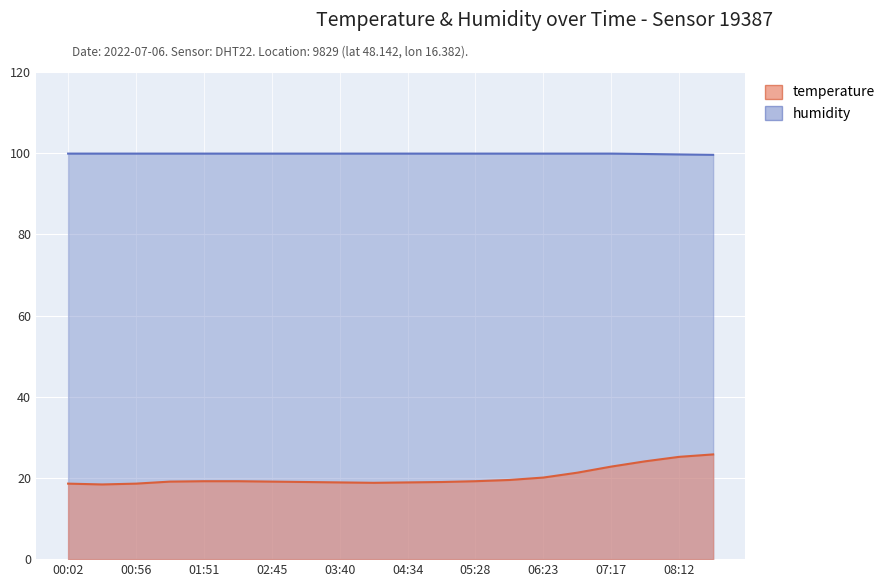

True or false: temperature has a value of 35.3 at 06:50.

False